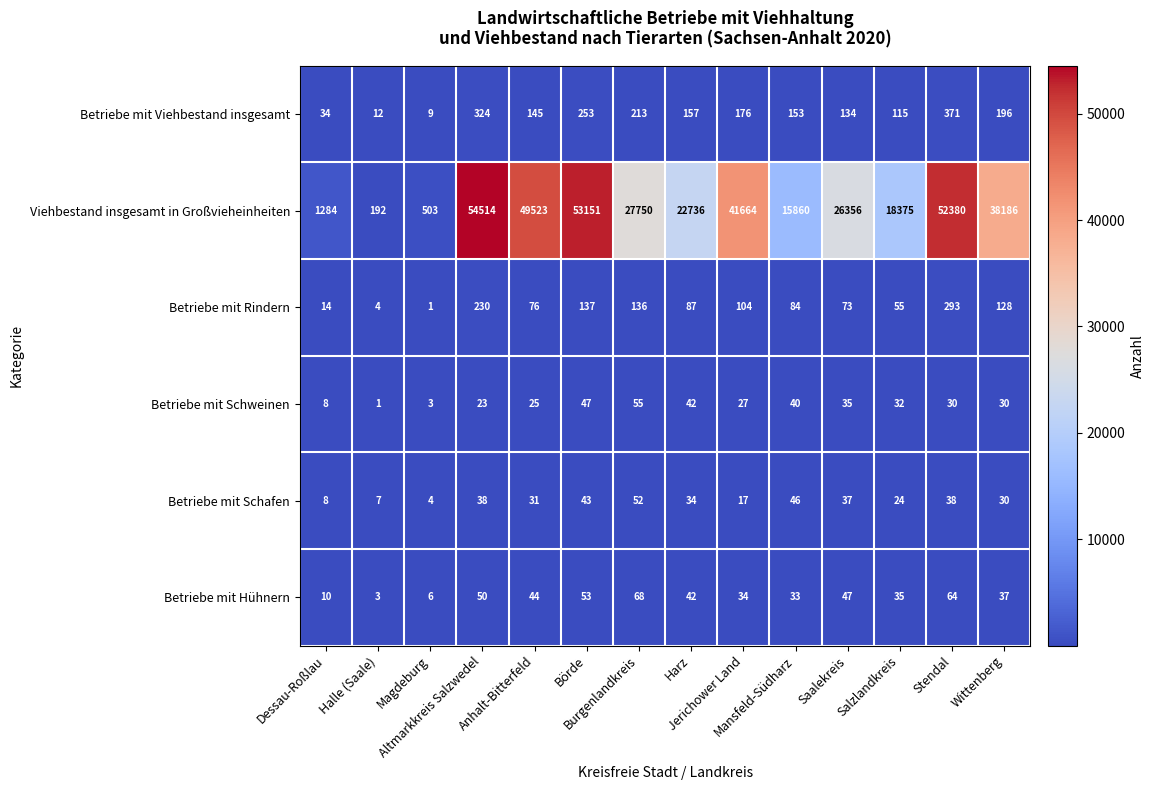

Which series has the widest spread of values?

Viehbestand insgesamt in Großvieheinheiten